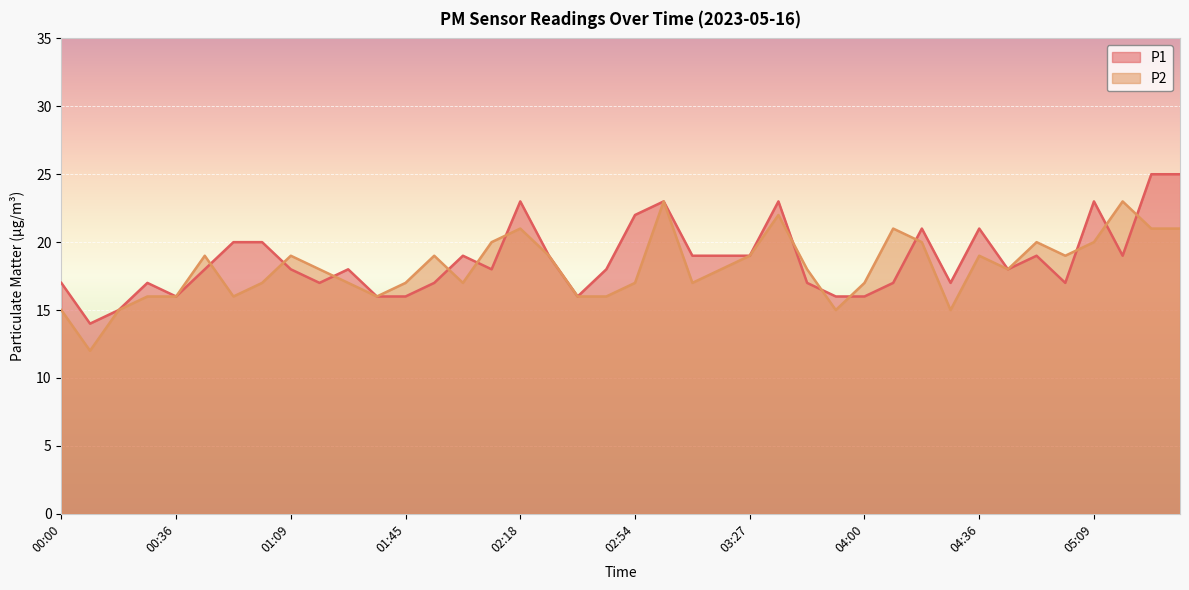

What is the minimum value shown in the chart?

12